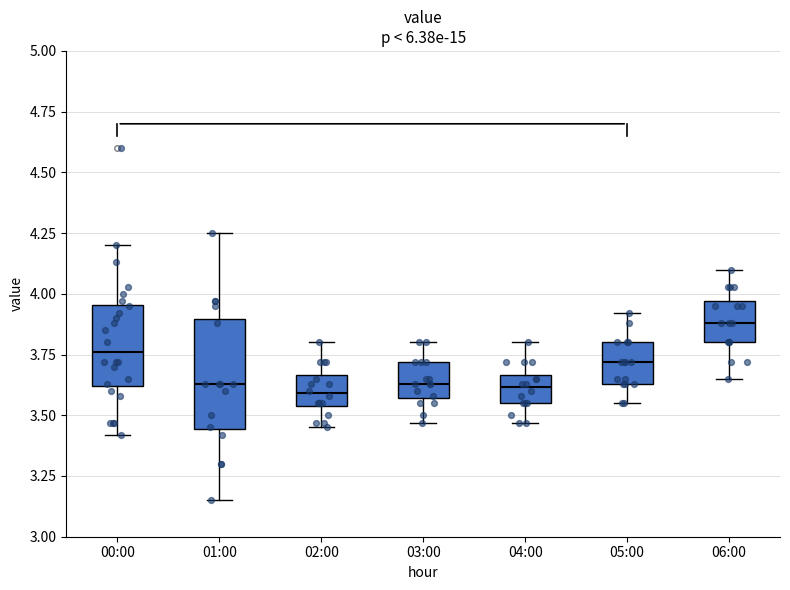

Where does the upper whisker of the box for 05:00 end on the y-axis? The values are not printed on the chart, so give them approximately, as read against the axis.

3.90